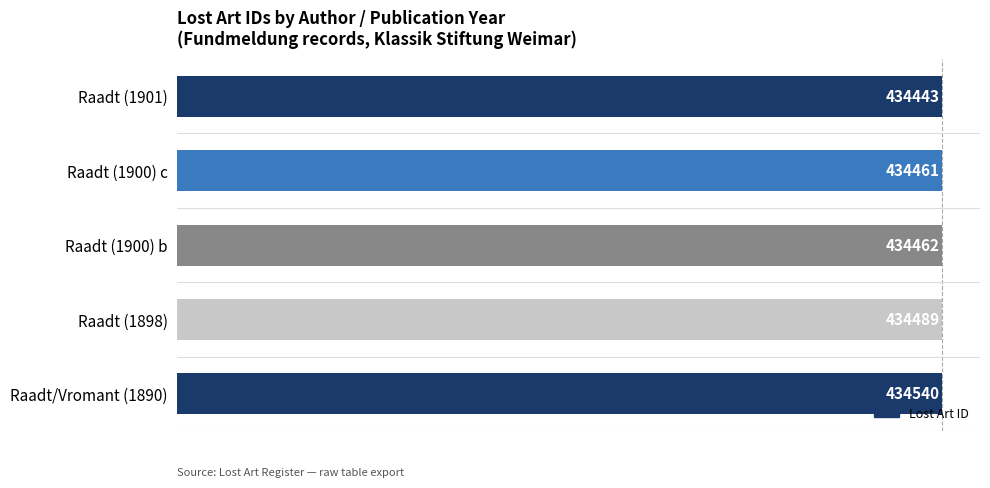

At which category does the chart reach its peak across all series?

Raadt/Vromant (1890)